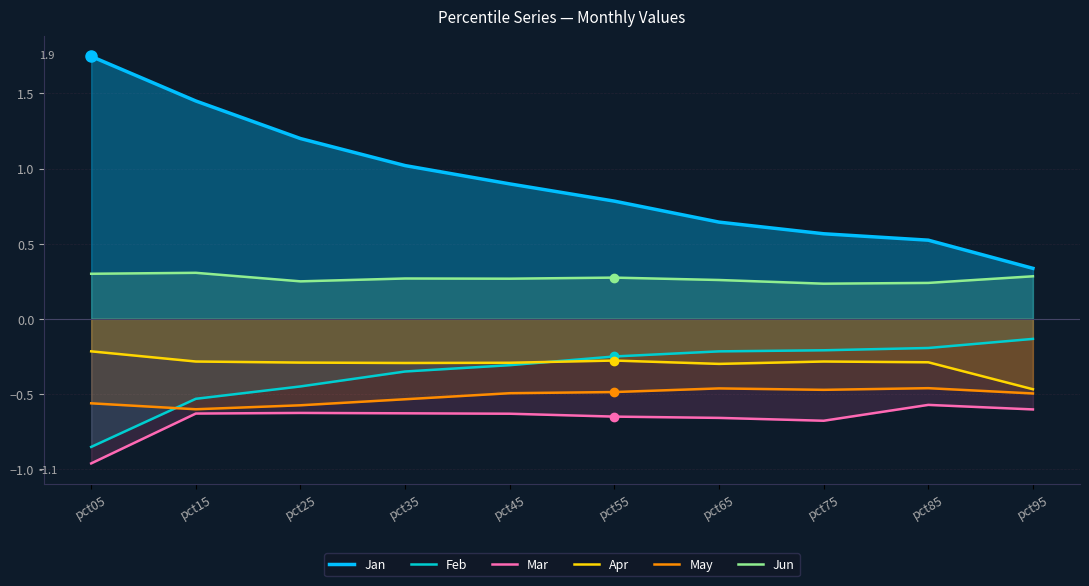

Rank the categories by Apr value from highest to lowest.

pct05, pct55, pct75, pct15, pct85, pct25, pct45, pct35, pct65, pct95